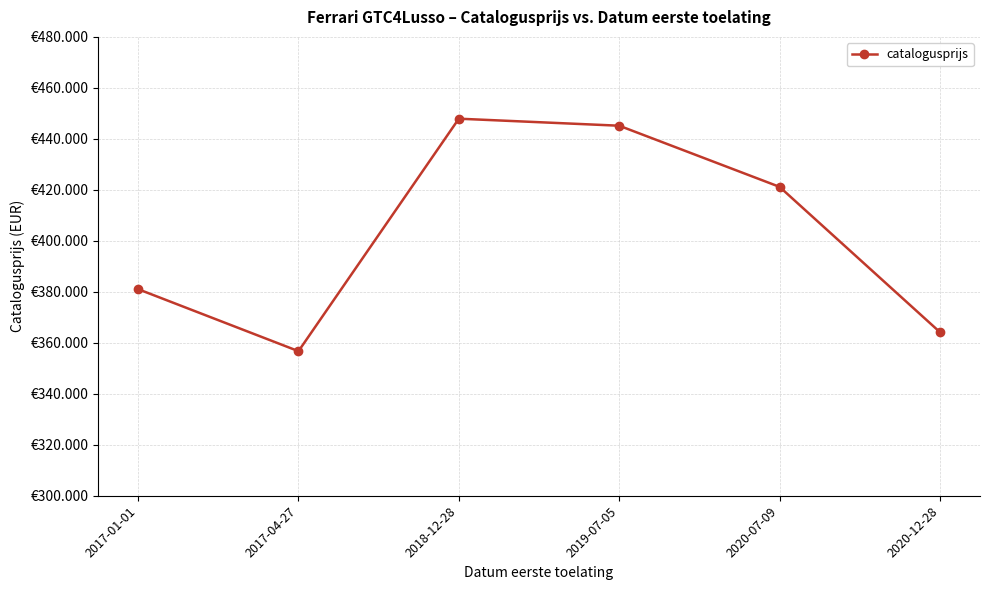

Does the chart have visible grid lines?

Yes